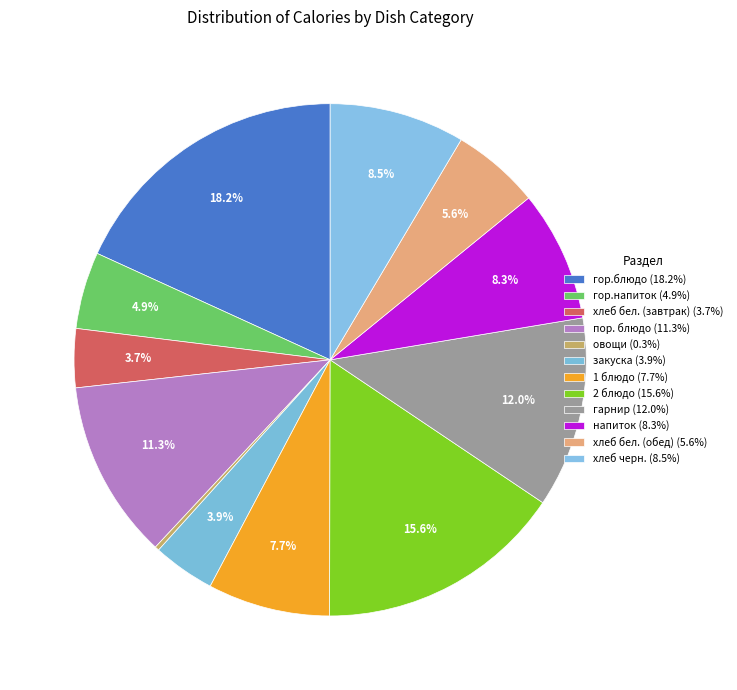

How many slices are in this pie chart?

12